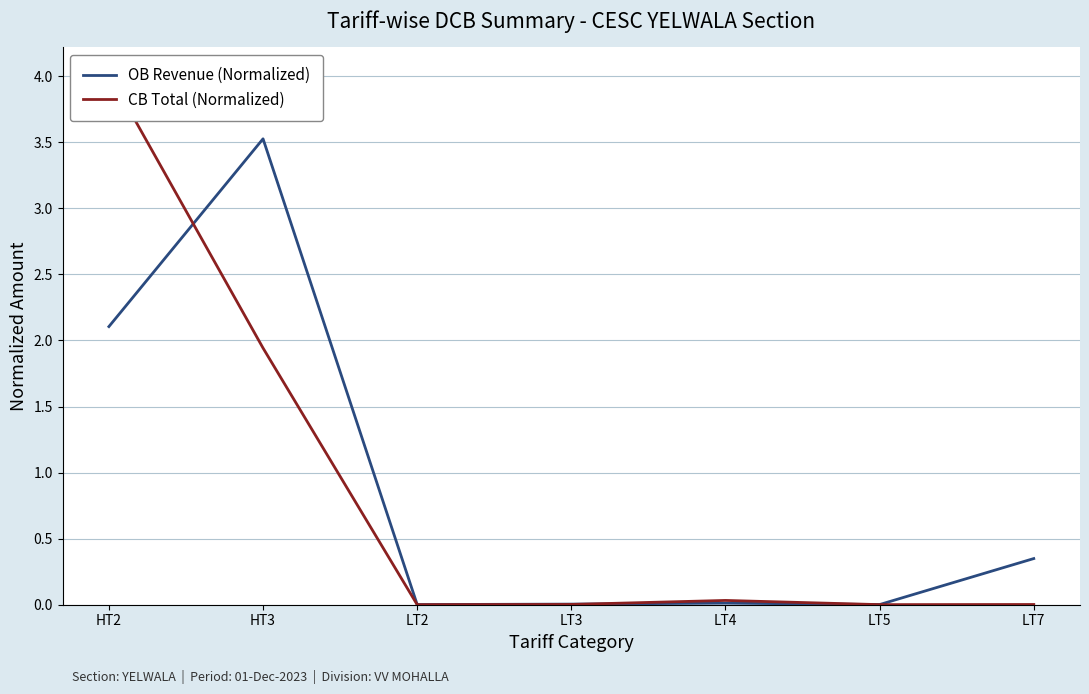

Reading right to left, extract all data points from this chart.

OB Revenue (Normalized): LT7=0.3	LT5=0.0	LT4=0.0	LT3=0.0	LT2=0.0	HT3=3.5	HT2=2.1
CB Total (Normalized): LT7=0.0	LT5=0.0	LT4=0.0	LT3=0.0	LT2=0.0	HT3=1.9	HT2=4.0